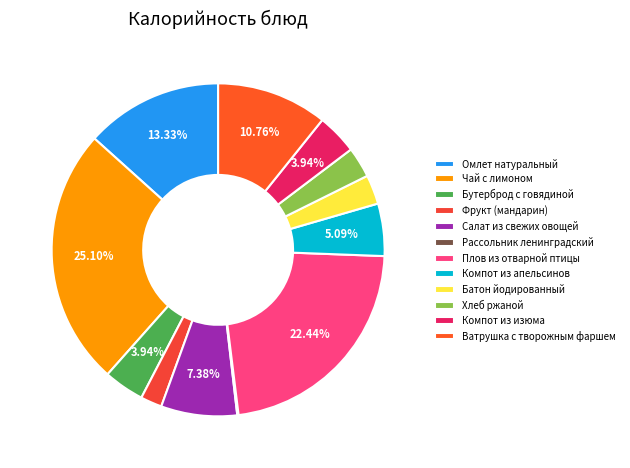

Is there any slice that represents more than half of the pie?

No